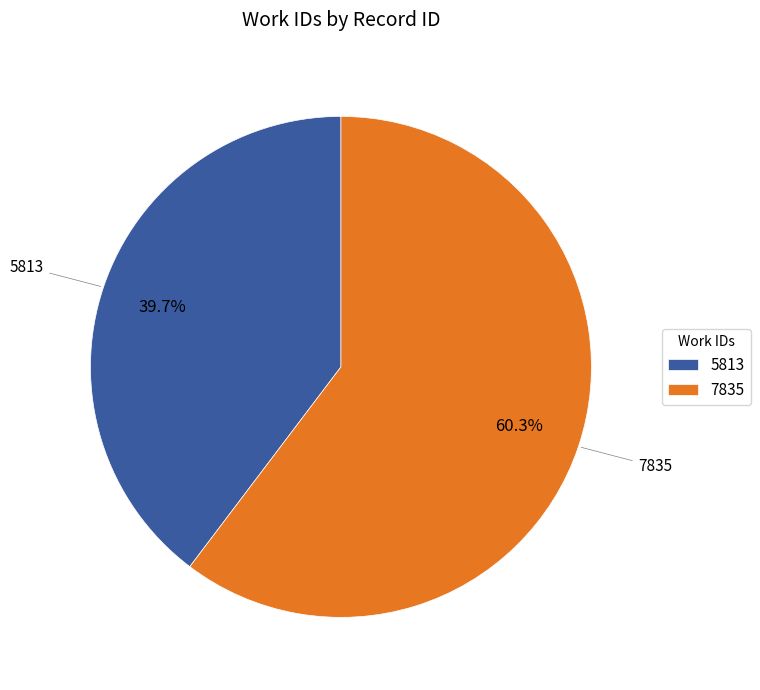

How much of the chart is everything except 5813?

60.3%